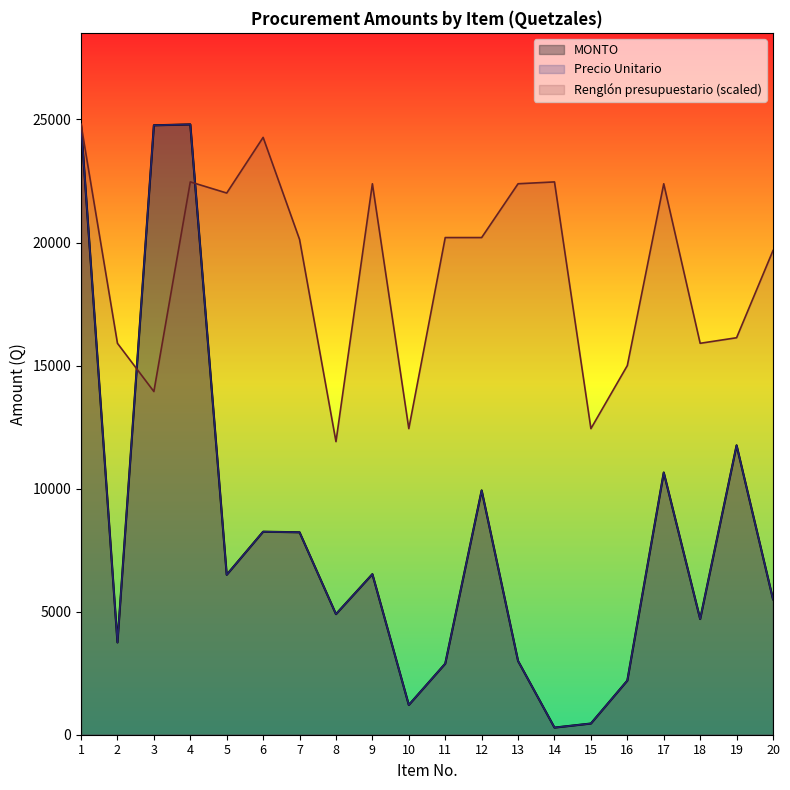

Does the chart have visible grid lines?

No